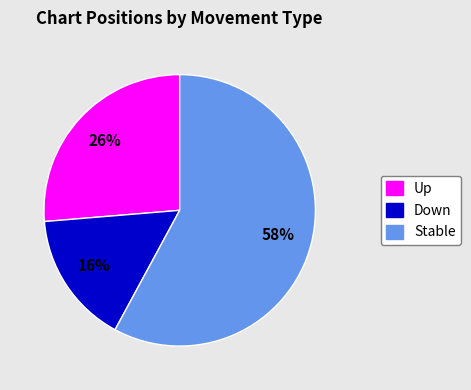

Does any single category account for the majority?

Yes